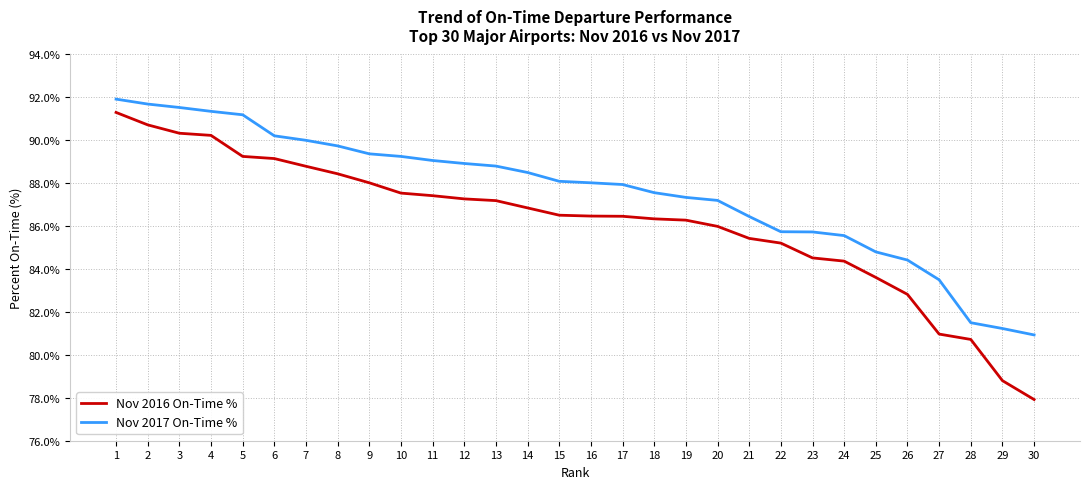

What is the minimum value shown in the chart?

77.9